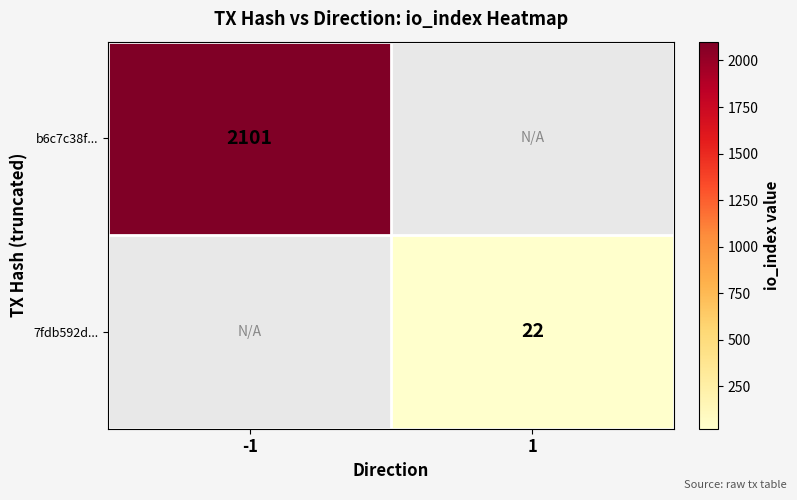

At how many categories does at least one series exceed 1682?

1